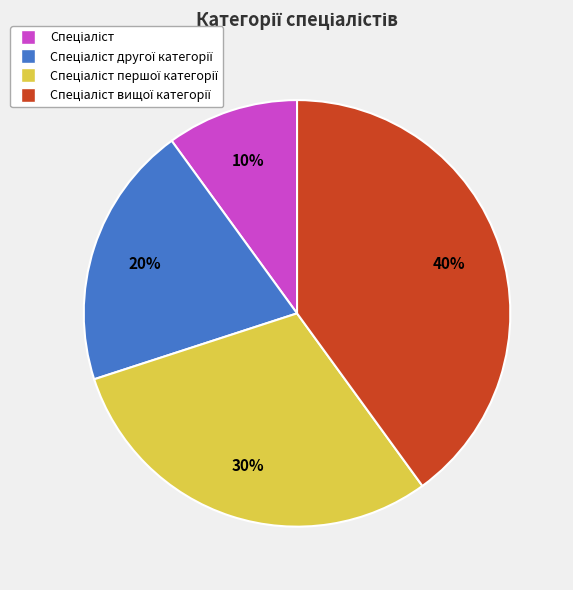

Does any single category account for the majority?

No